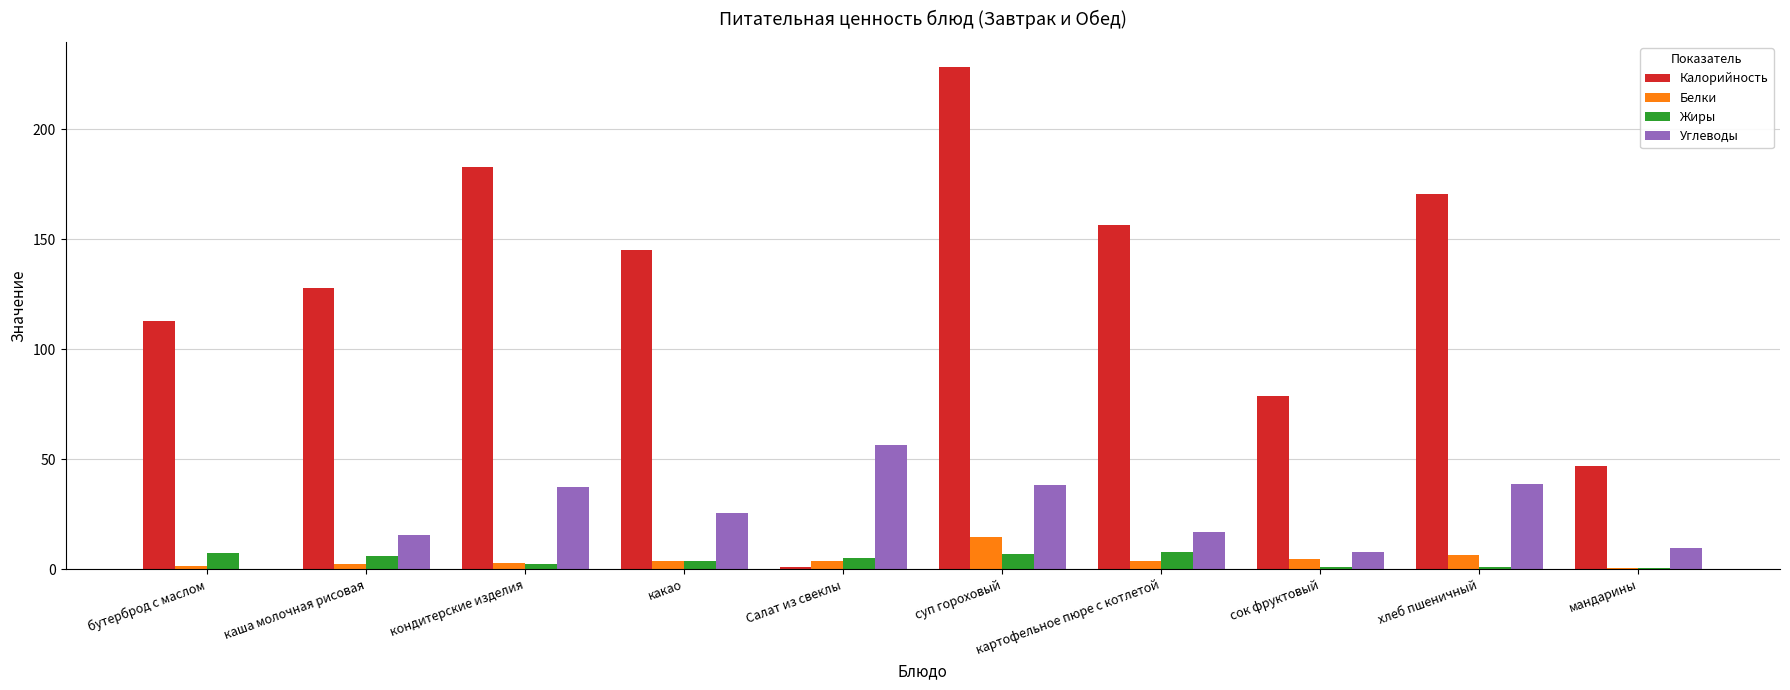

Which series has the largest total across all categories?

Калорийность